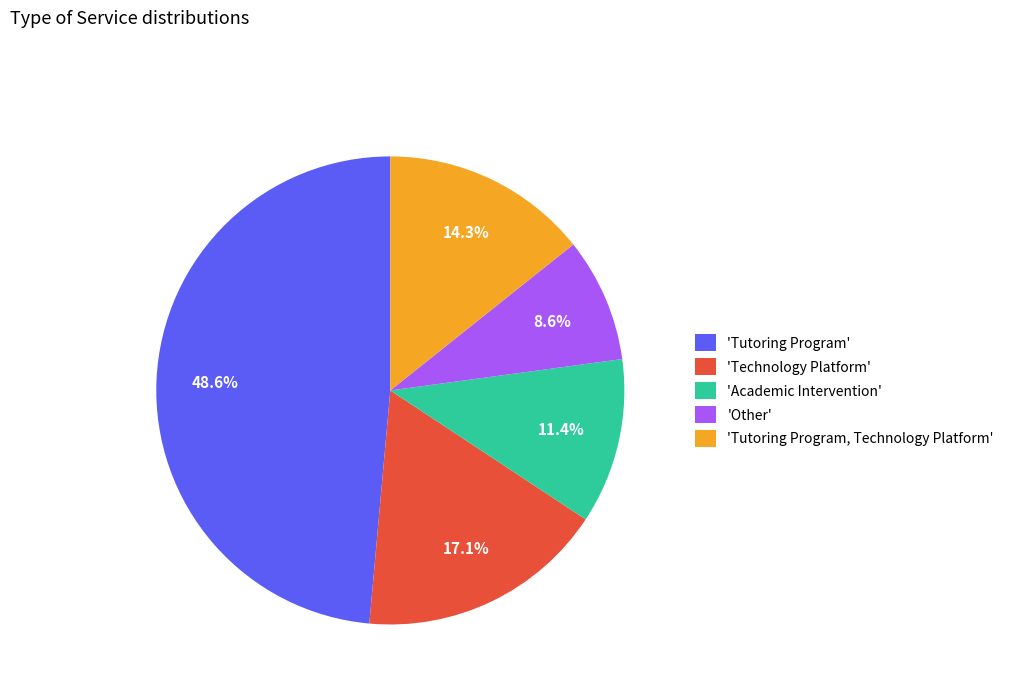

Rank the categories by value from lowest to highest.

'Other', 'Academic Intervention', 'Tutoring Program, Technology Platform', 'Technology Platform', 'Tutoring Program'